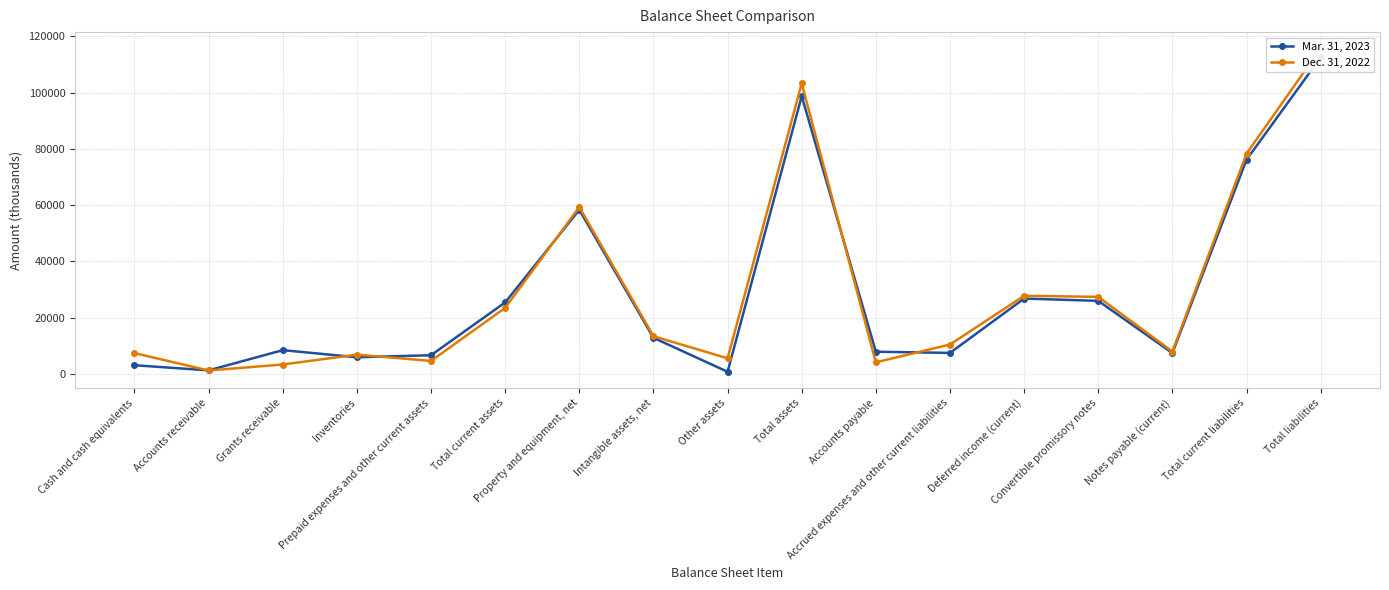

At which label does Dec. 31, 2022 first exceed 10468?

Total current assets